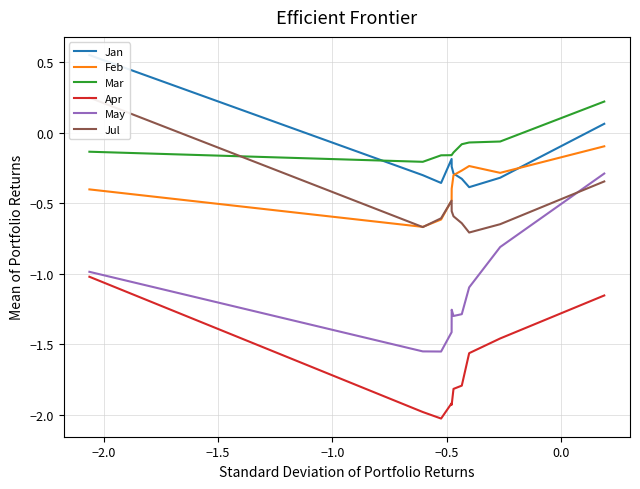

True or false: Apr and Feb cross at least once.

False